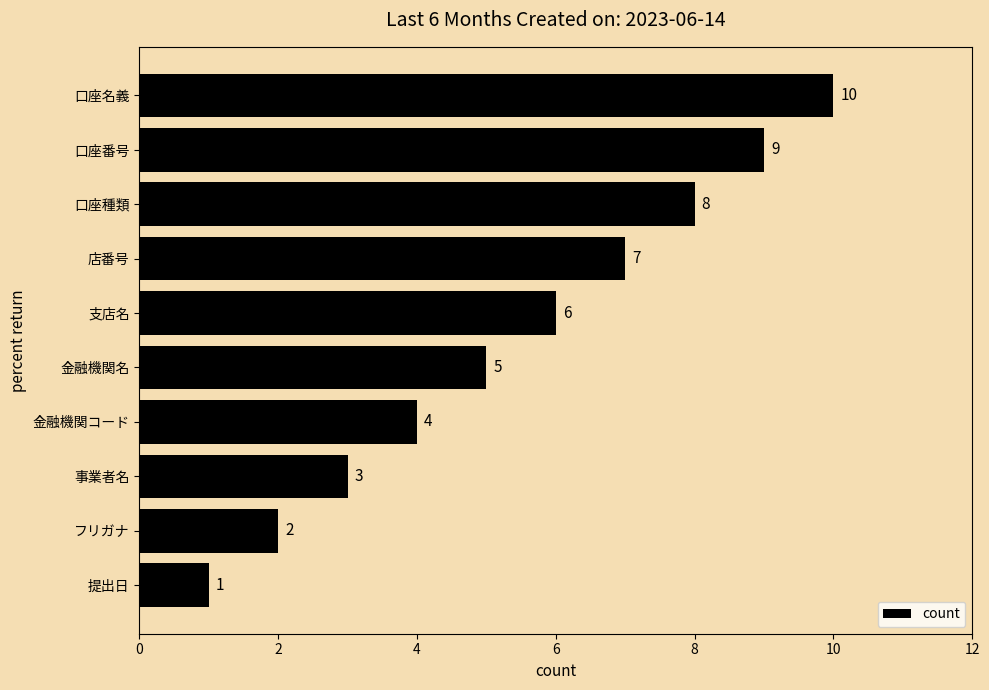

How many values are below 6?

5